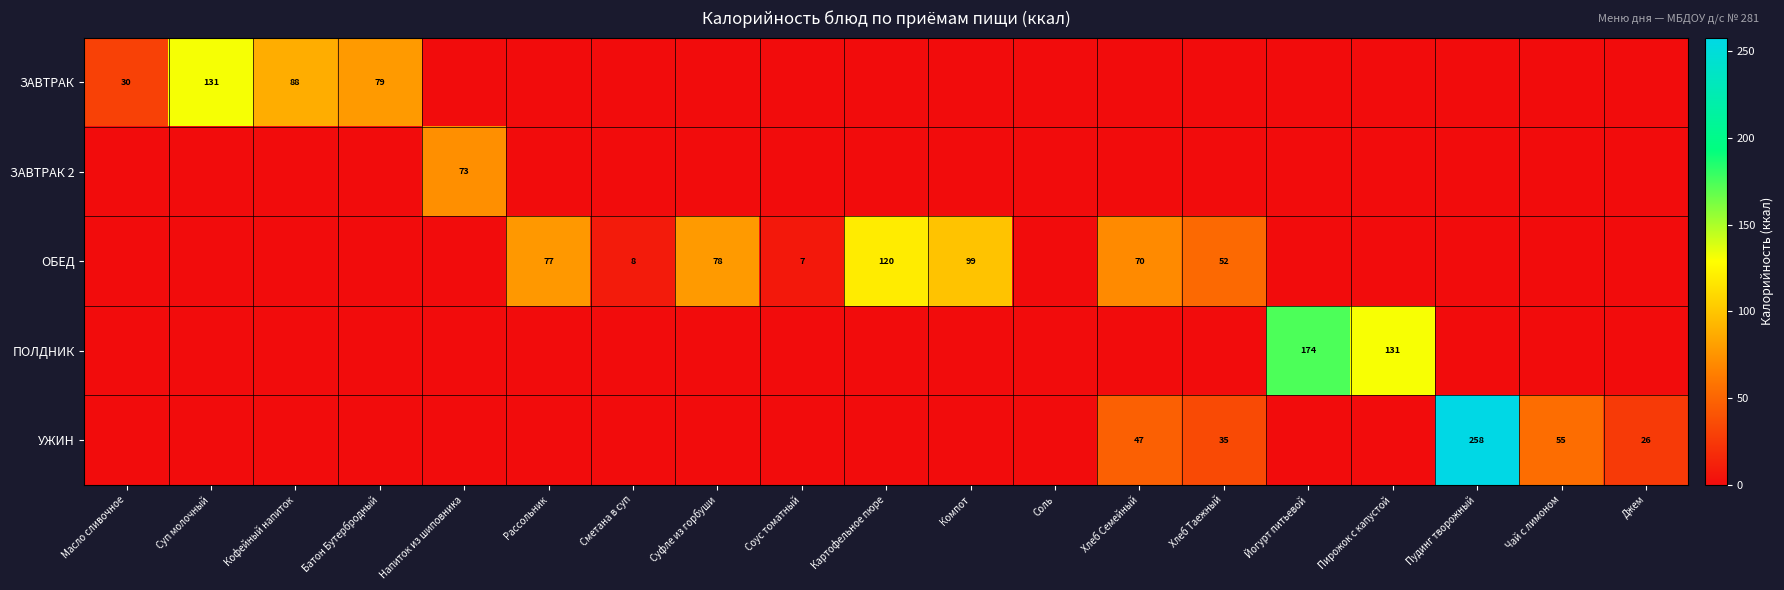

How many data points in ПОЛДНИК are above 0?

2